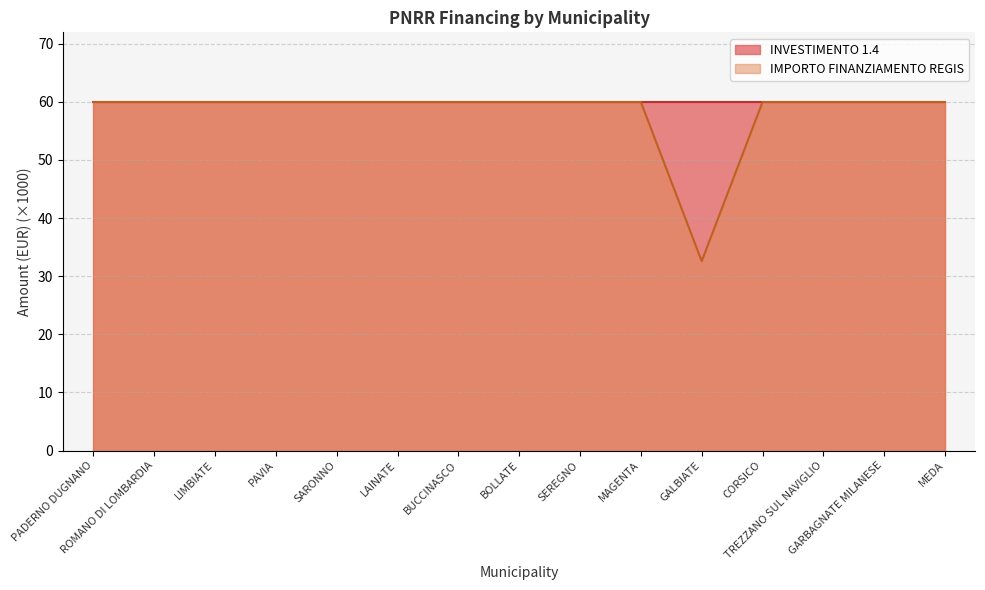

List the labels in order of value, largest first.

PADERNO DUGNANO, ROMANO DI LOMBARDIA, LIMBIATE, PAVIA, SARONNO, LAINATE, BUCCINASCO, BOLLATE, SEREGNO, MAGENTA, CORSICO, TREZZANO SUL NAVIGLIO, GARBAGNATE MILANESE, MEDA, GALBIATE